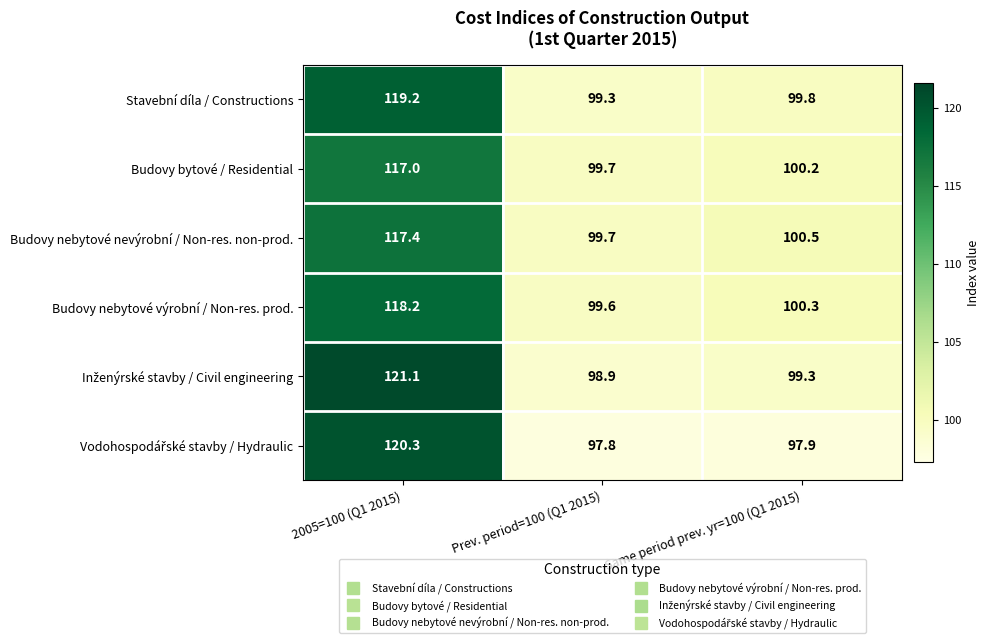

The value of Budovy nebytové nevýrobní / Non-res. non-prod. at Same period prev. yr=100 (Q1 2015) is 136.0. True or false?

False